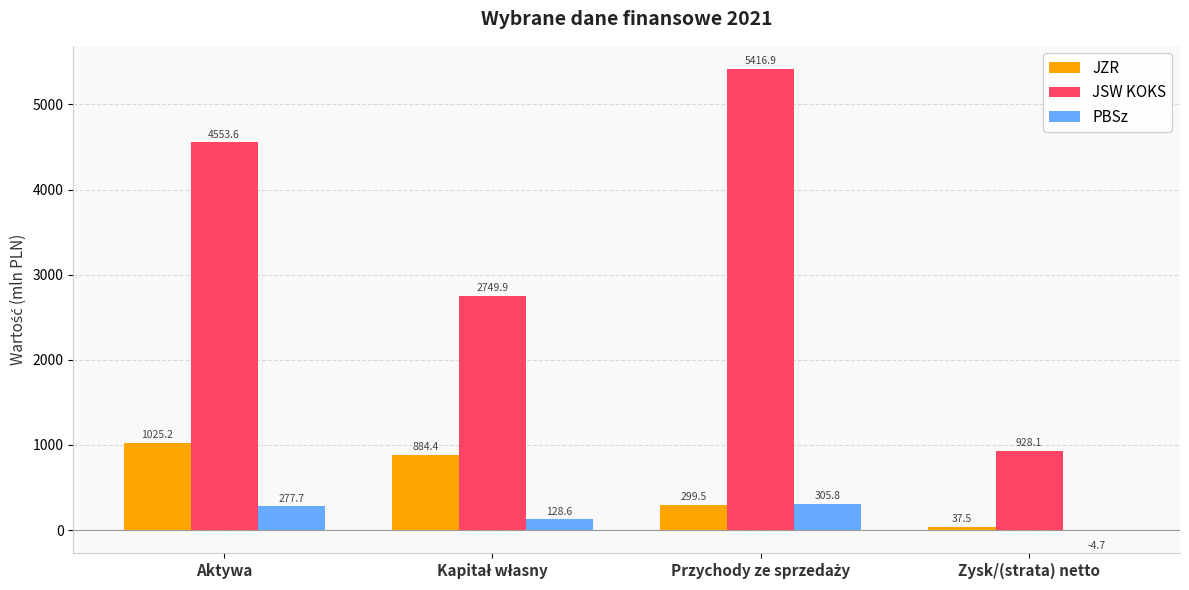

Does the chart contain stacked bars?

No